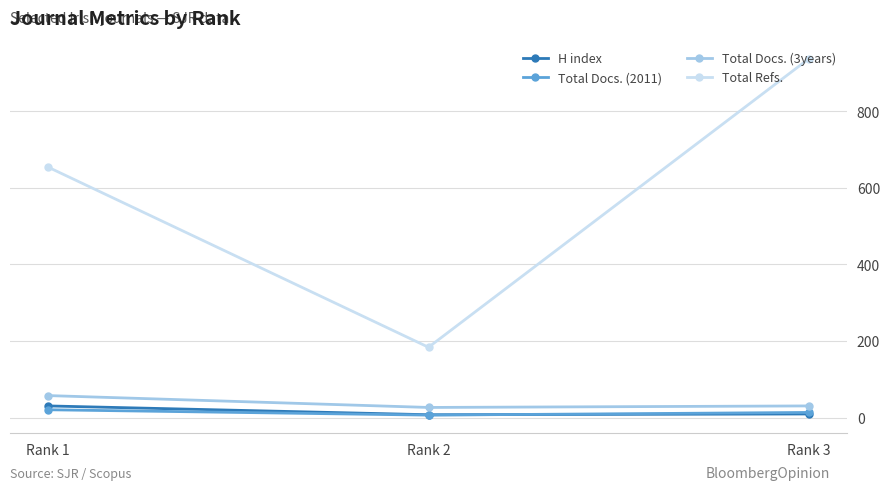

Which label corresponds to the largest value in the chart?

Rank 3